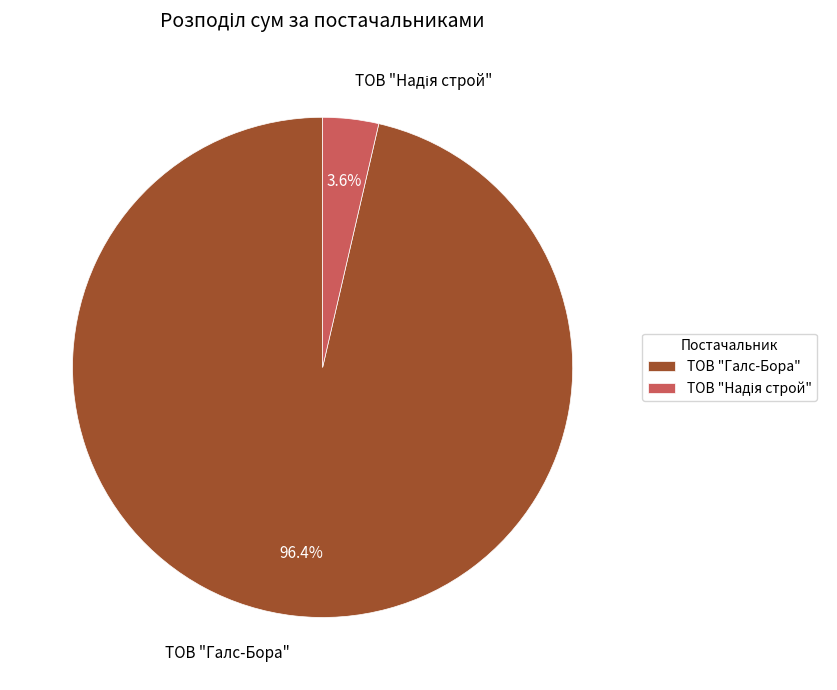

Which slice is the largest?

ТОВ "Галс-Бора"